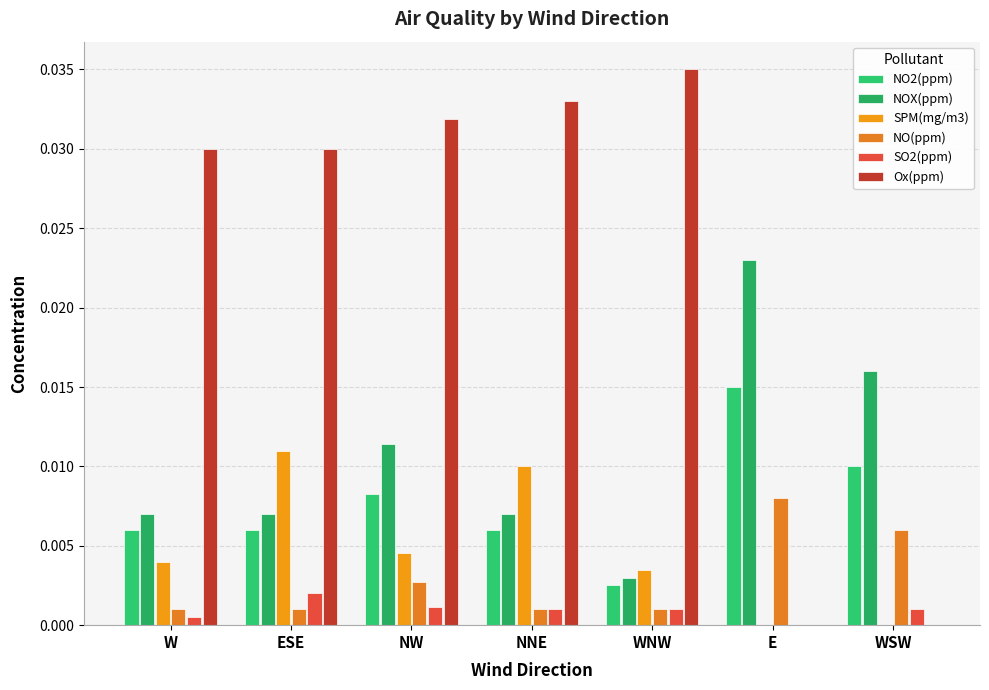

Is the value of SPM(mg/m3) at E greater than the value of NOX(ppm) at WNW?

No